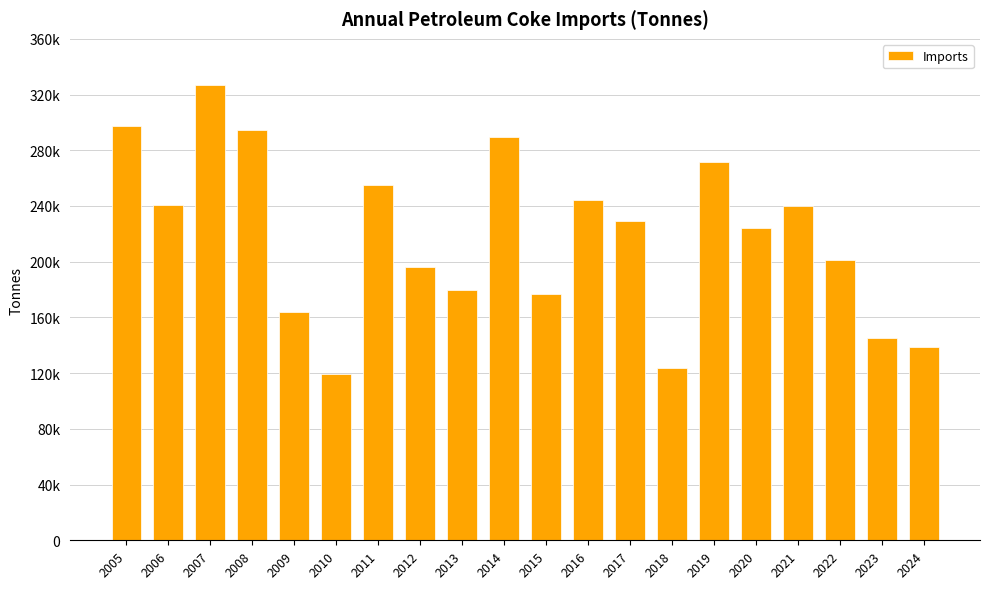

Are the bars horizontal?

No